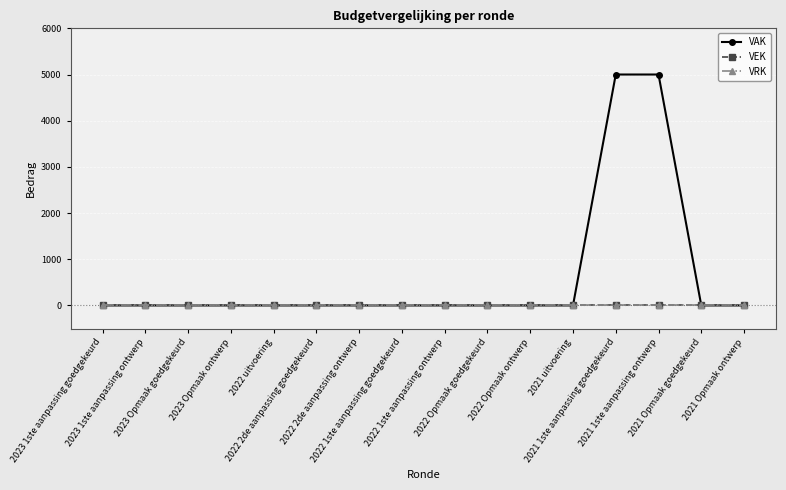

True or false: VRK has more than 2 points higher than both neighbors.

False